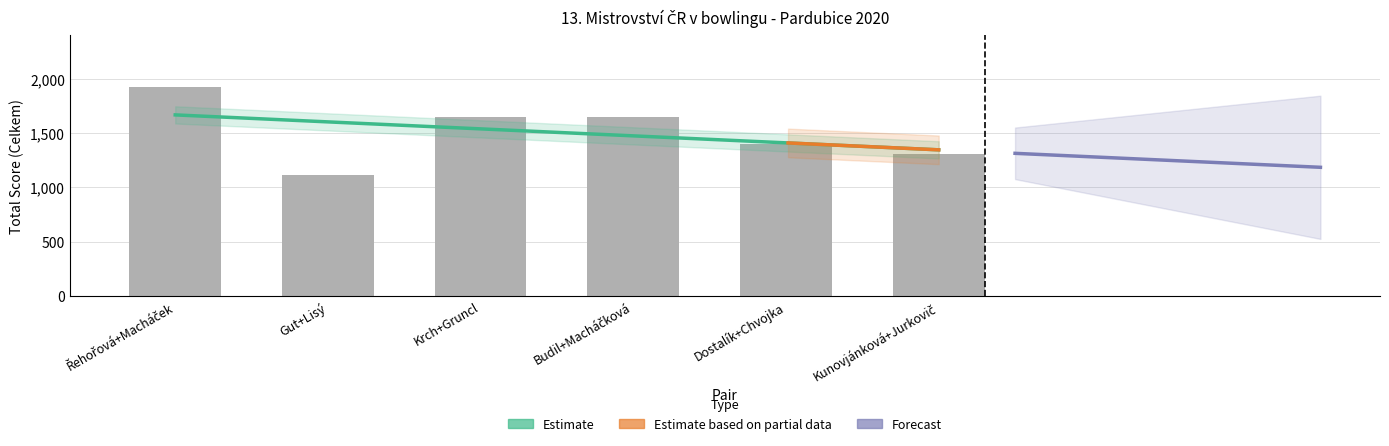

The value at Krch+Gruncl is 2547. True or false?

False